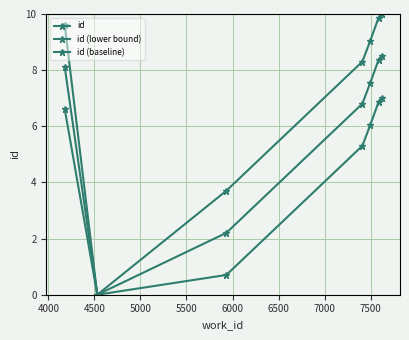

Does the chart have visible grid lines?

Yes